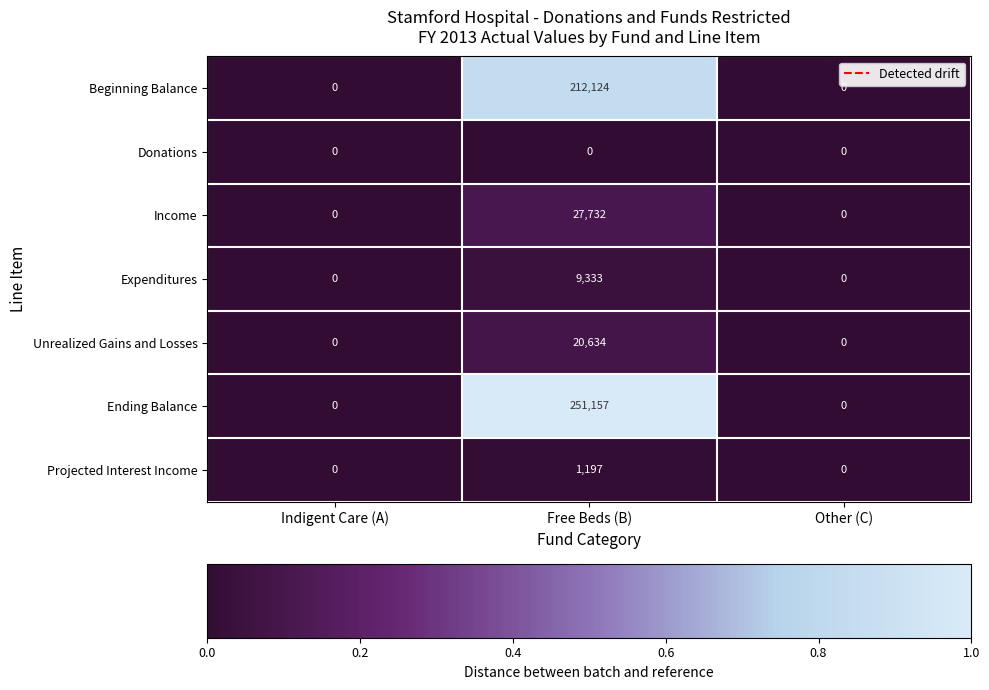

What value does the Expenditures series have at Free Beds (B), to the nearest 10?

9330